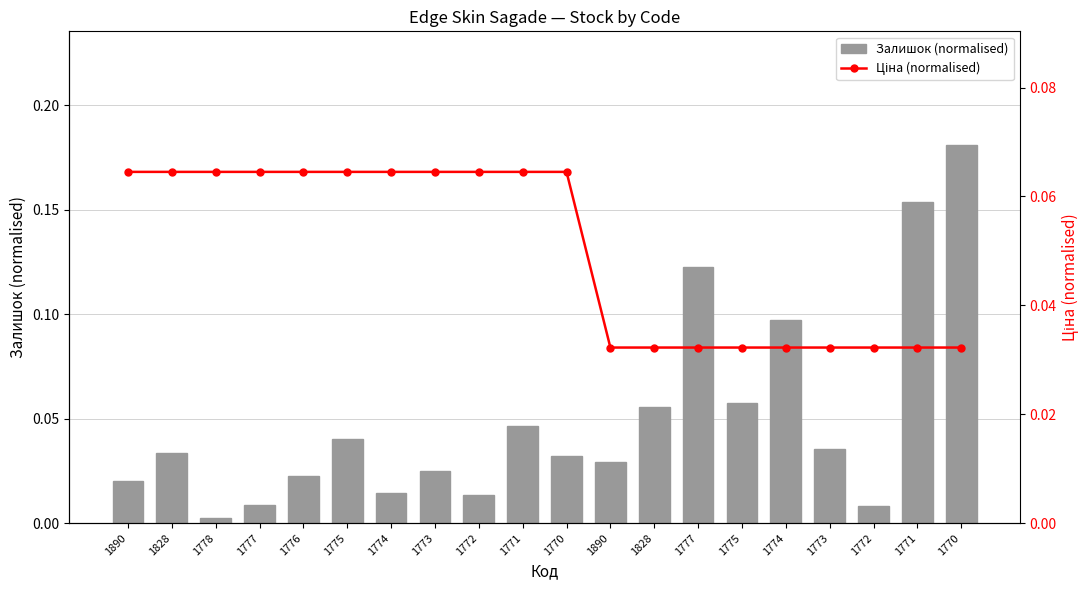

True or false: Залишок (normalised) has a value of 0.0 at 1774.

True